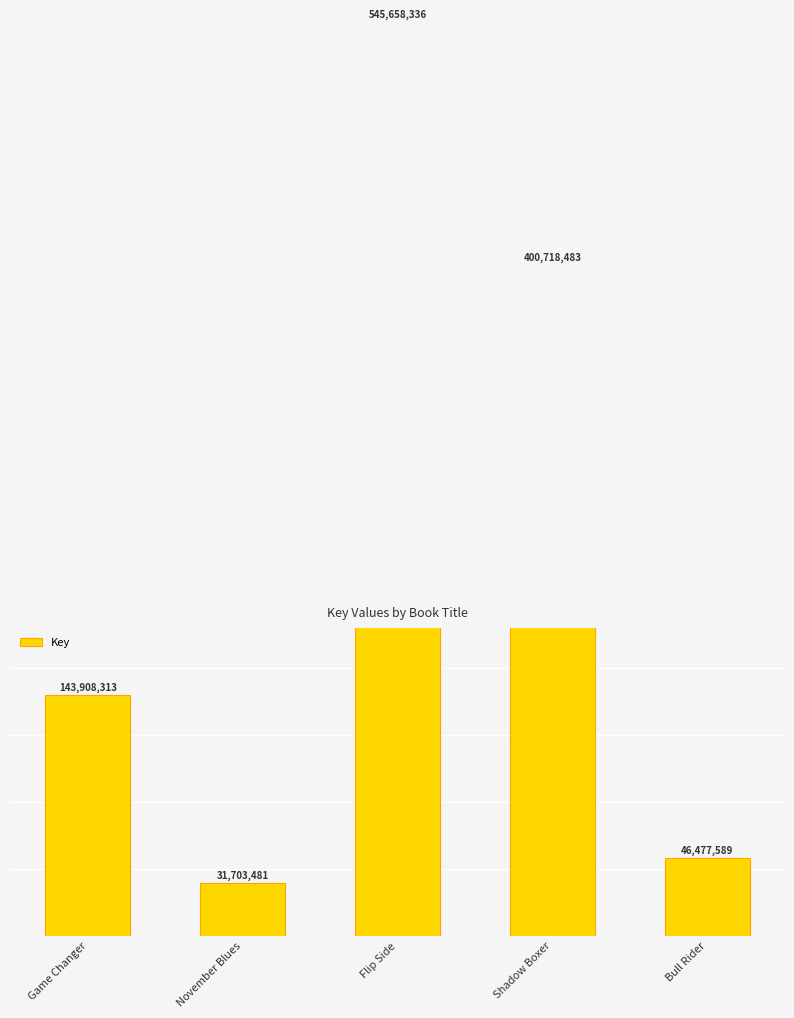

The chart shows a value of 31703481 at November Blues. True or false?

True